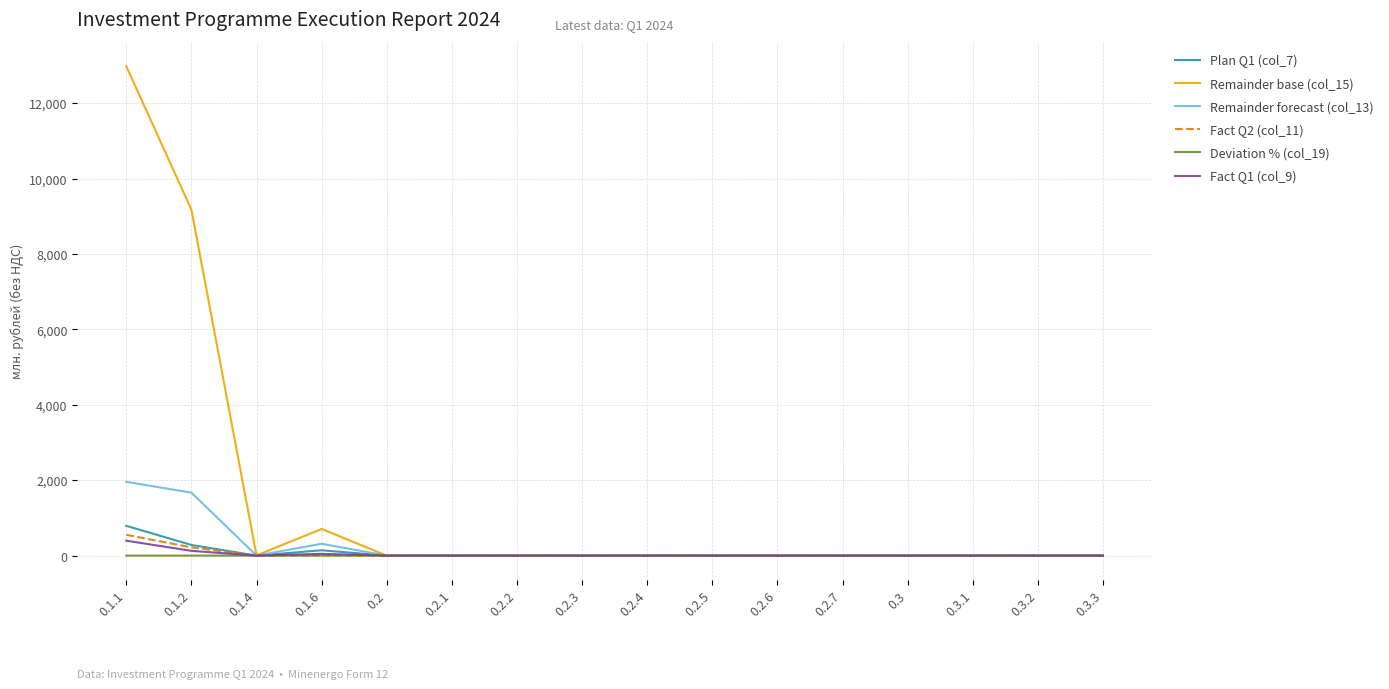

The Remainder forecast (col_13) series shows 2729.1 at 0.1.1. True or false?

False